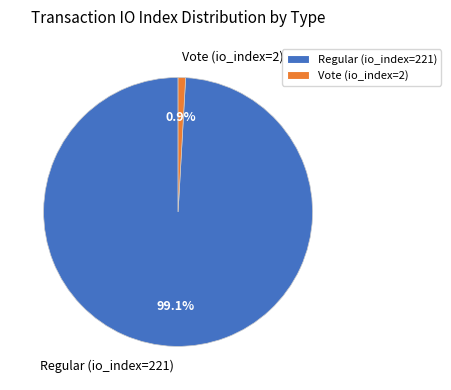

Which has a higher value, Regular (io_index=221) or Vote (io_index=2)?

Regular (io_index=221)